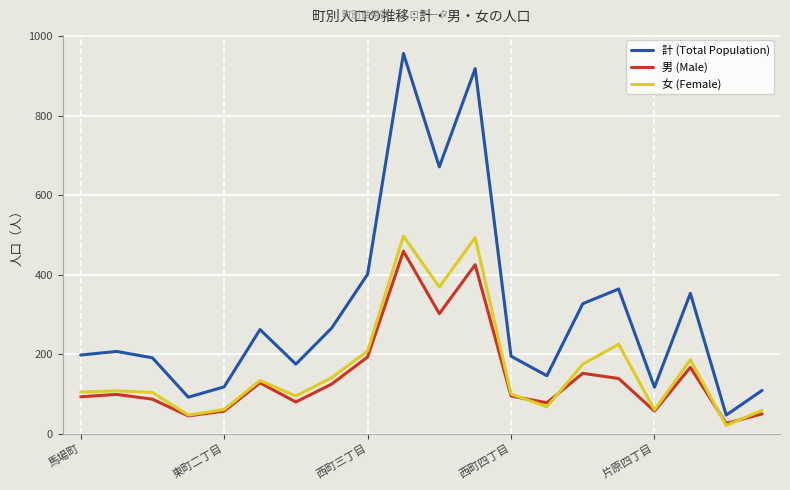

Which series has the largest total across all categories?

計 (Total Population)